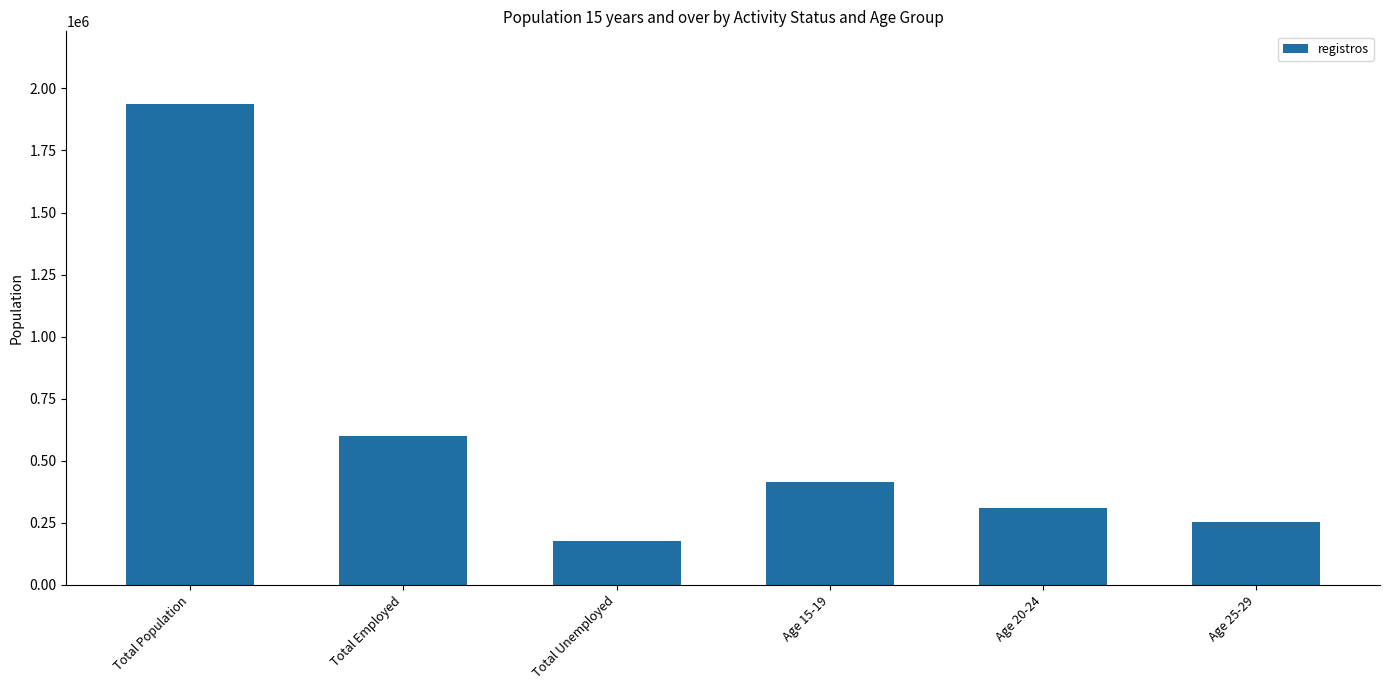

What is the greatest value displayed?

1939217